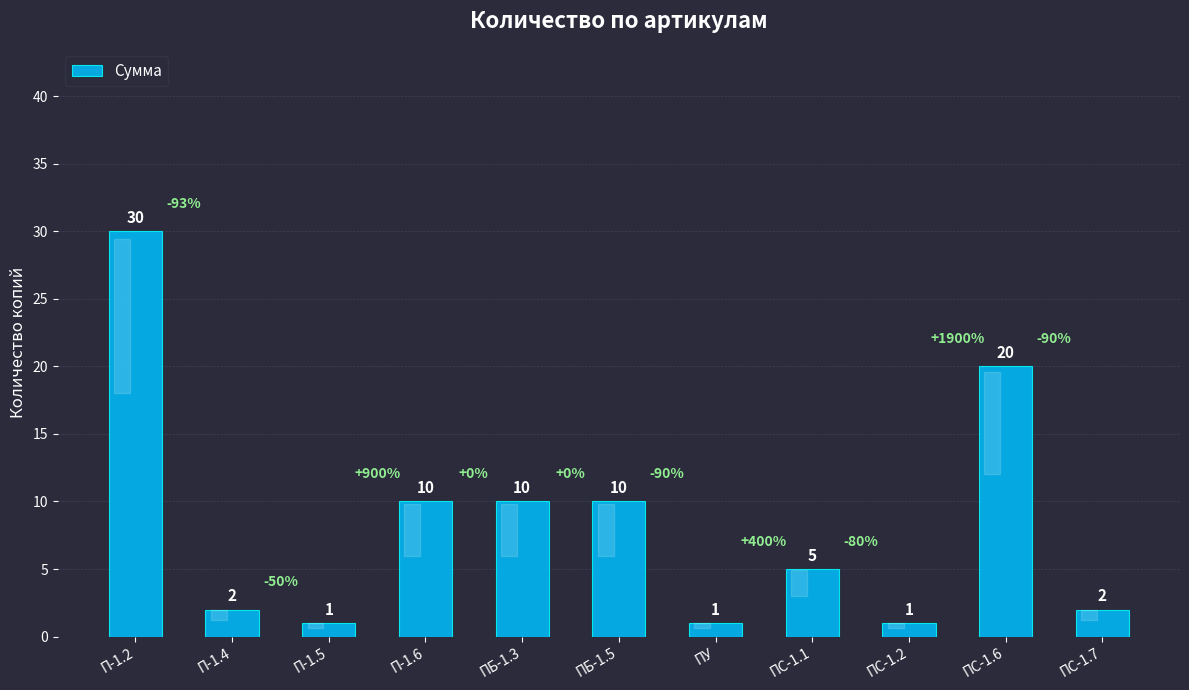

What is the sum of all values?

92